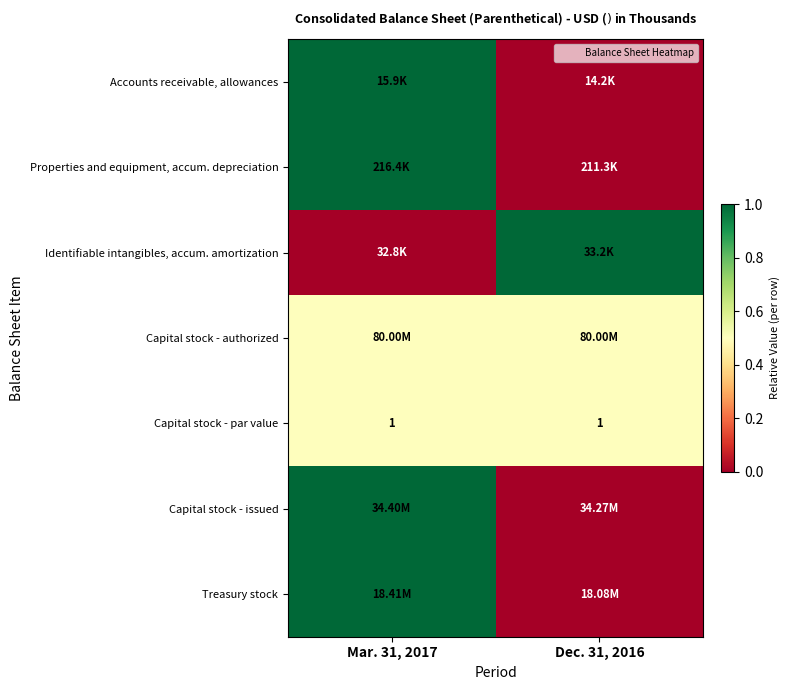

At which label is Capital stock - par value closest to 0?

Mar. 31, 2017